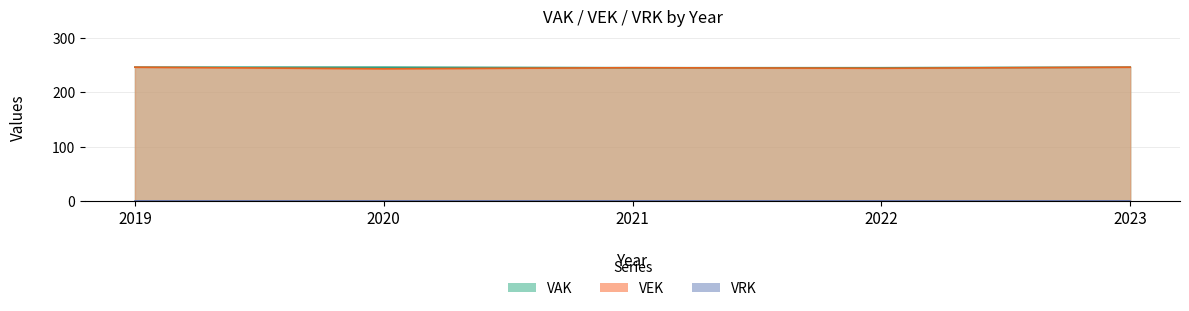

What is the value of the VEK point at the 4th from the left?

244